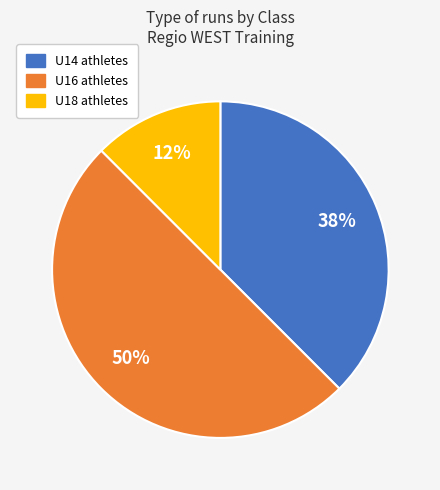

Do U16 and U18 together represent more than half of the pie?

Yes